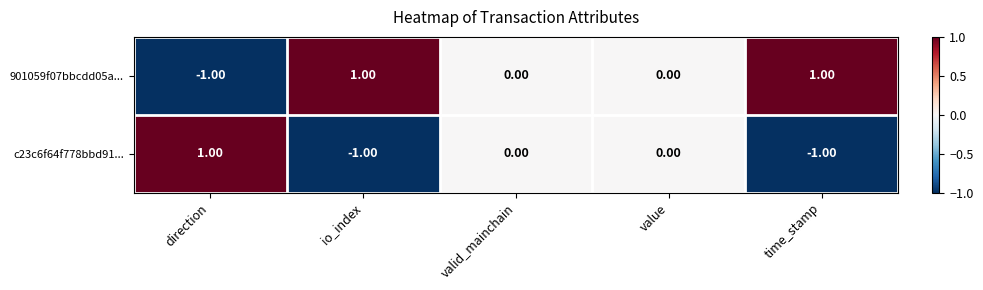

Which category has the lowest value in the 901059f07bbcdd05a... series?

direction